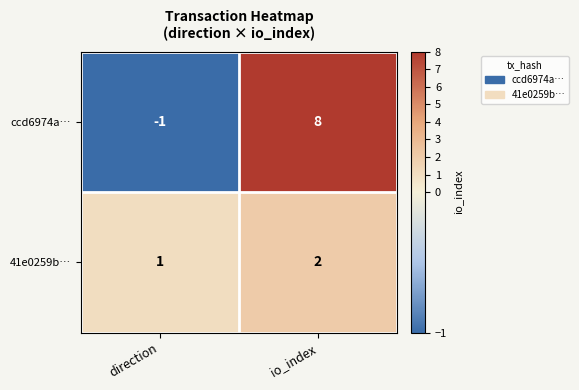

Is it true that 41e0259b… equals 2 at io_index?

True